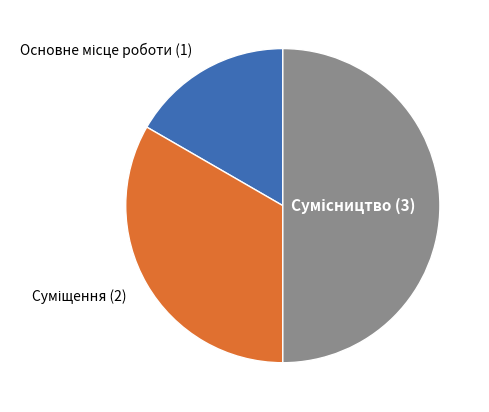

The Основне місце роботи slice represents 17% of the pie. True or false?

True